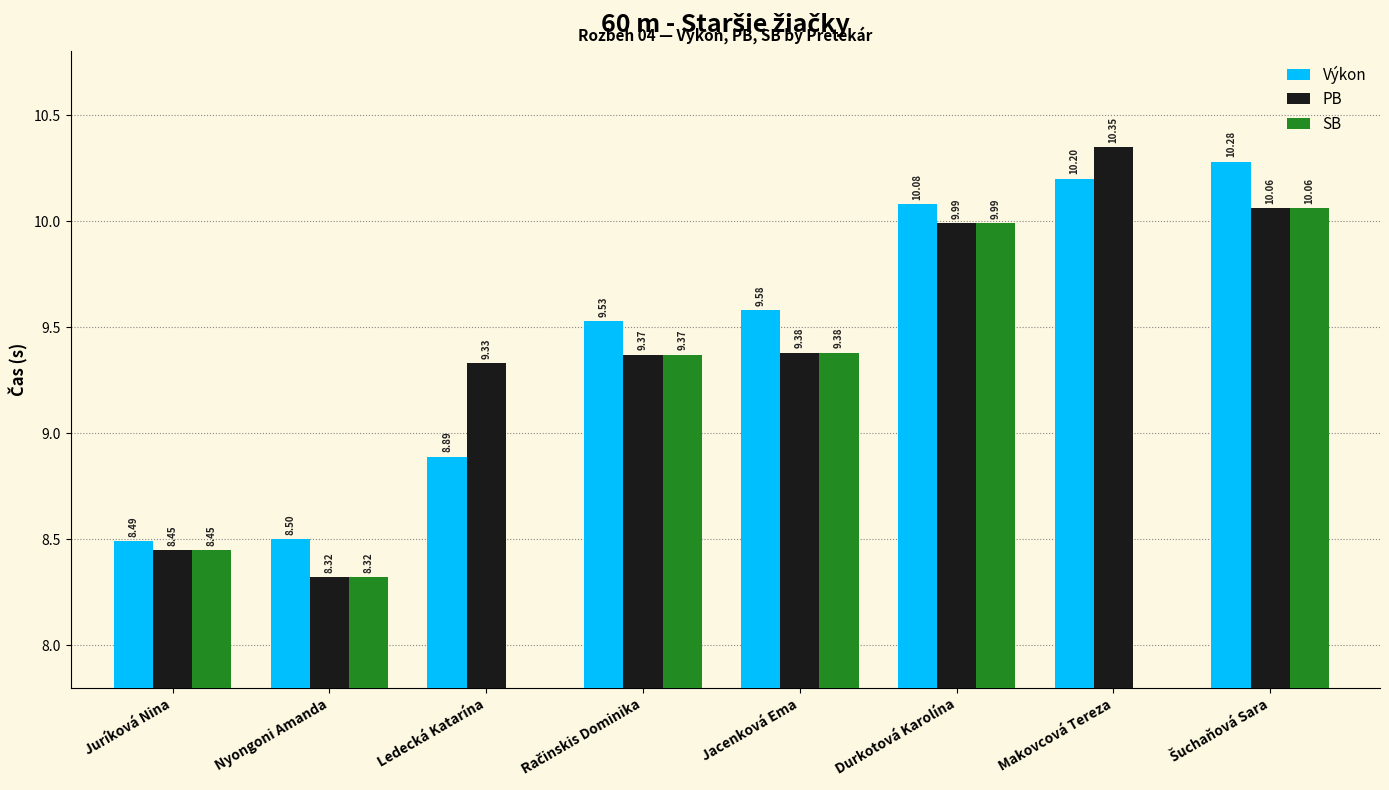

How many data points in Výkon are above 9?

5